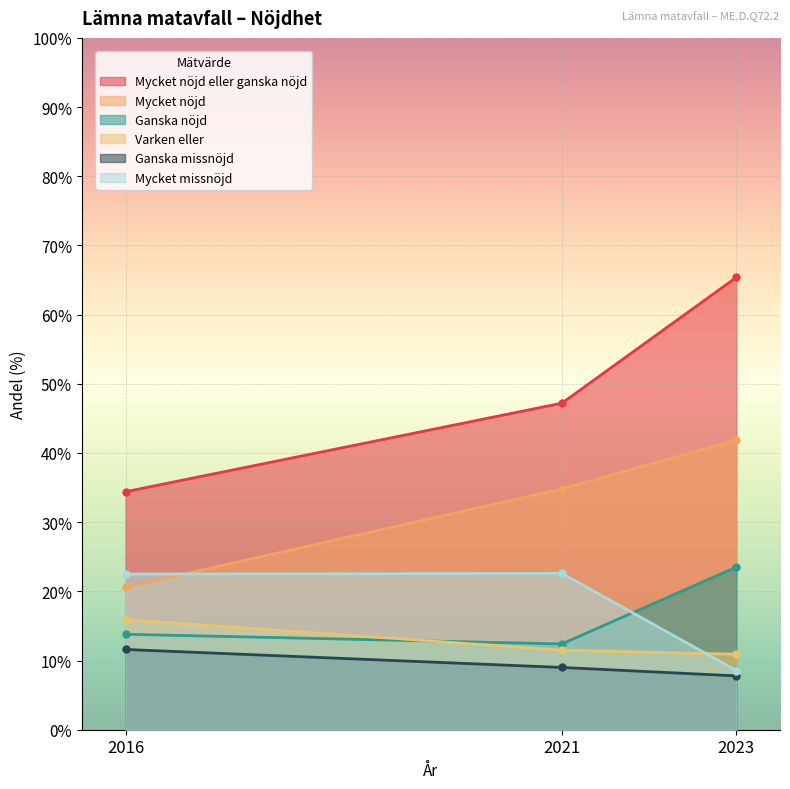

Does the chart display data point markers on the line(s)?

Yes